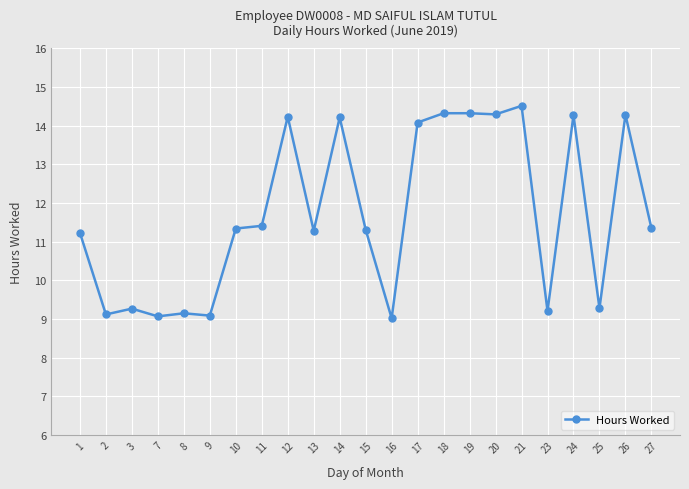

What value does the data have at 23?

9.2